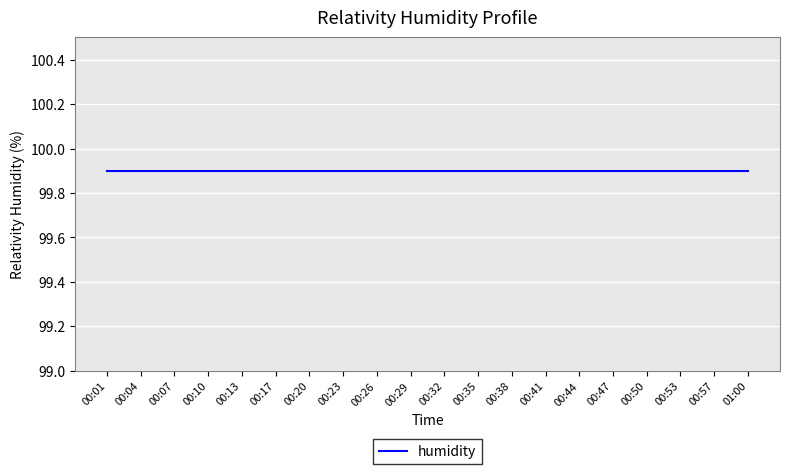

What is the approximate value of humidity at 00:01?

99.9